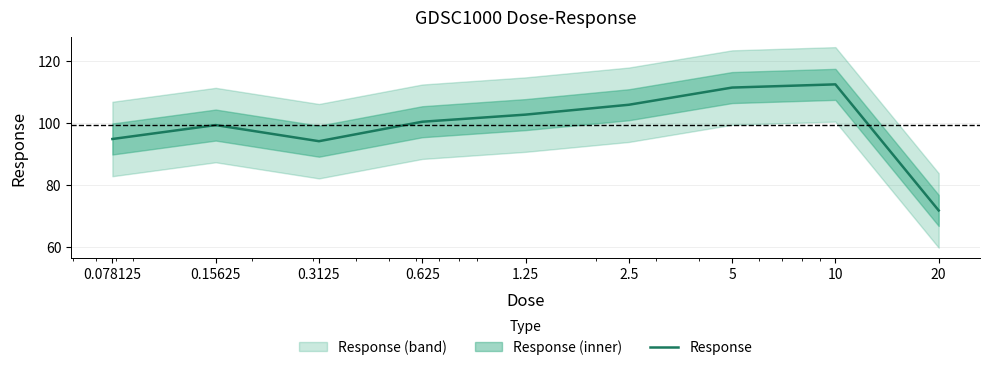

What is the minimum value shown in the chart?

71.8